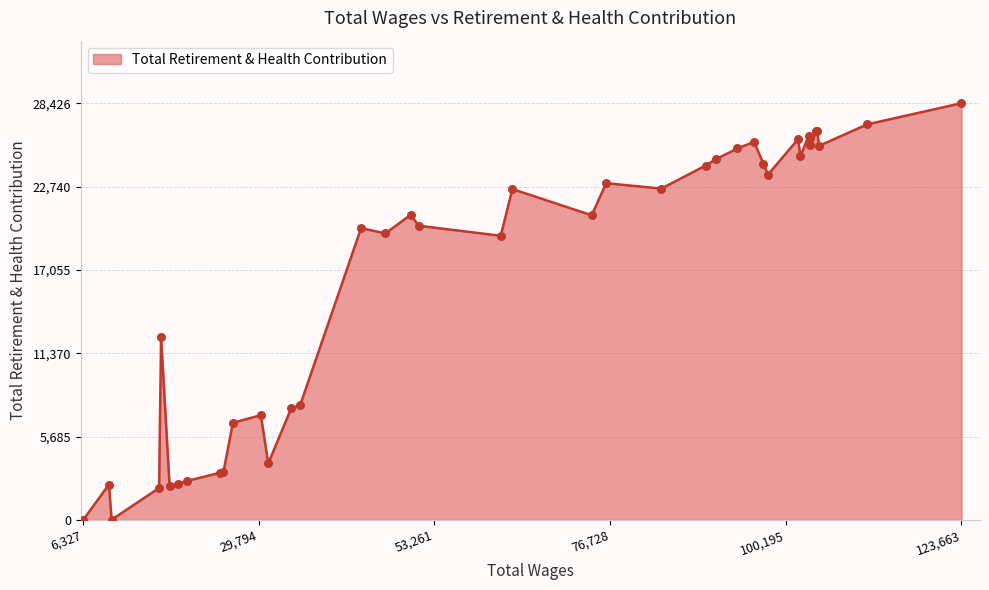

What is the greatest value displayed?

28426